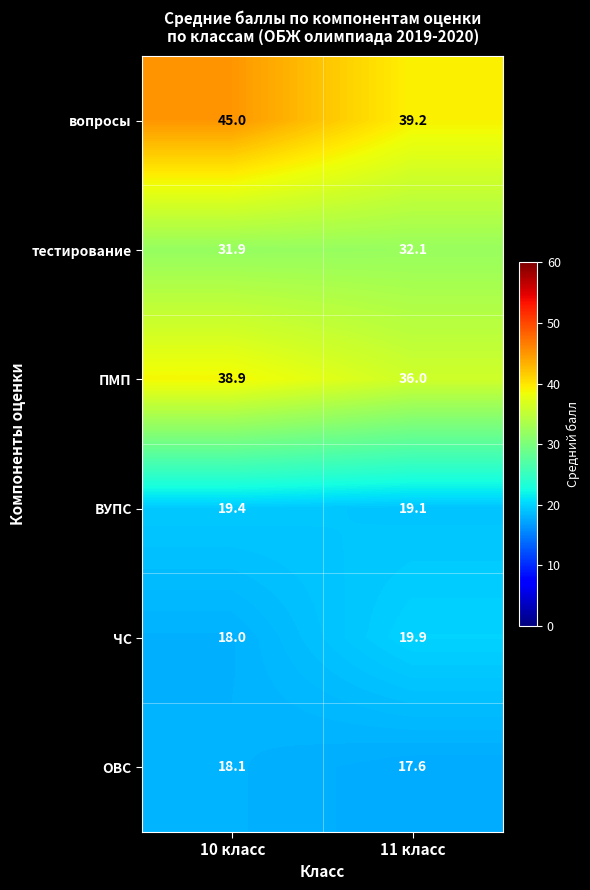

Is it true that тестирование equals 16.0 at 10 класс?

False